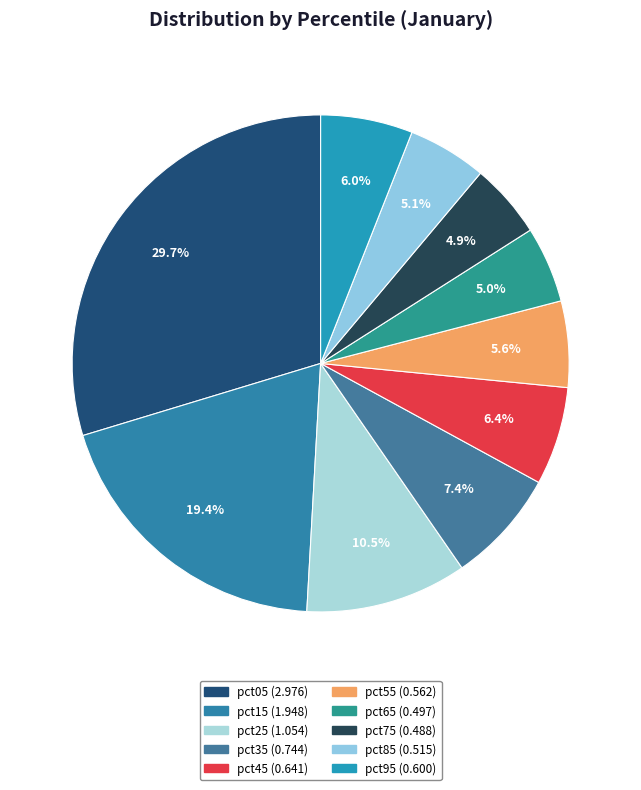

Does any single category account for the majority?

No